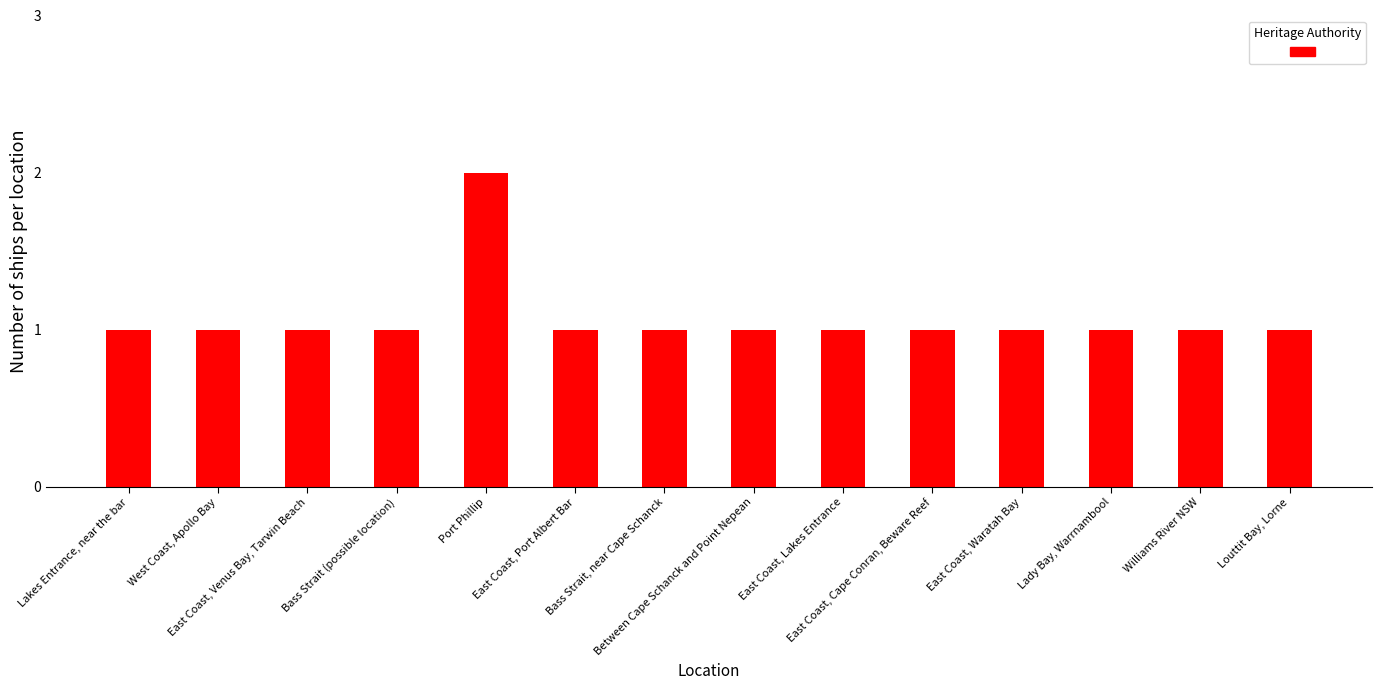

Are the bars horizontal?

No